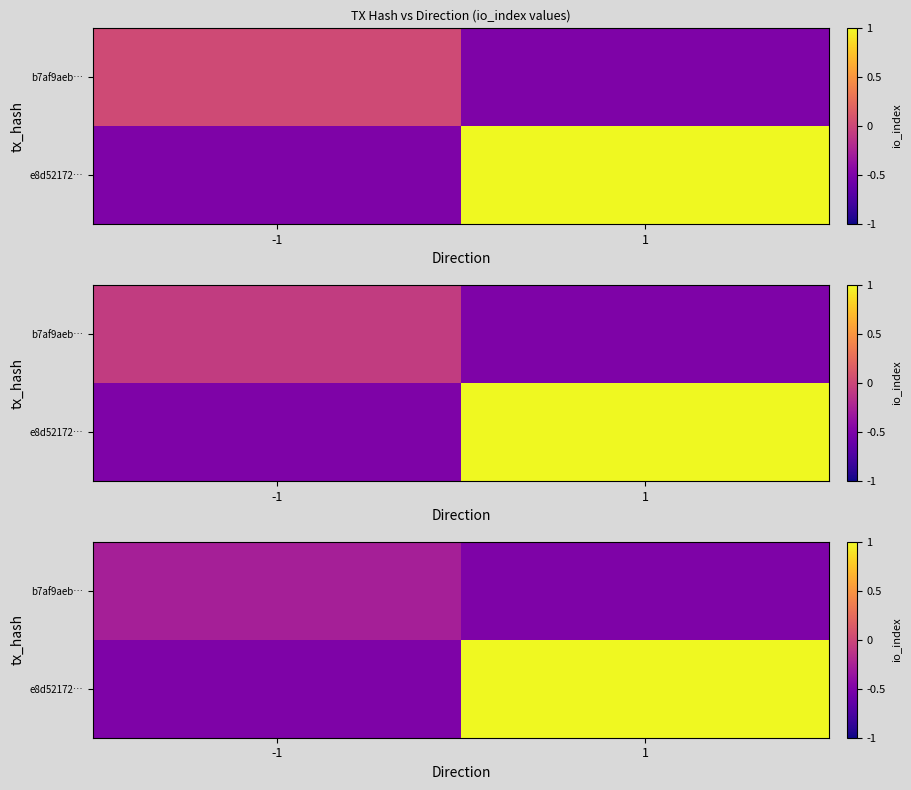

Which series has the largest total across all categories?

row_1